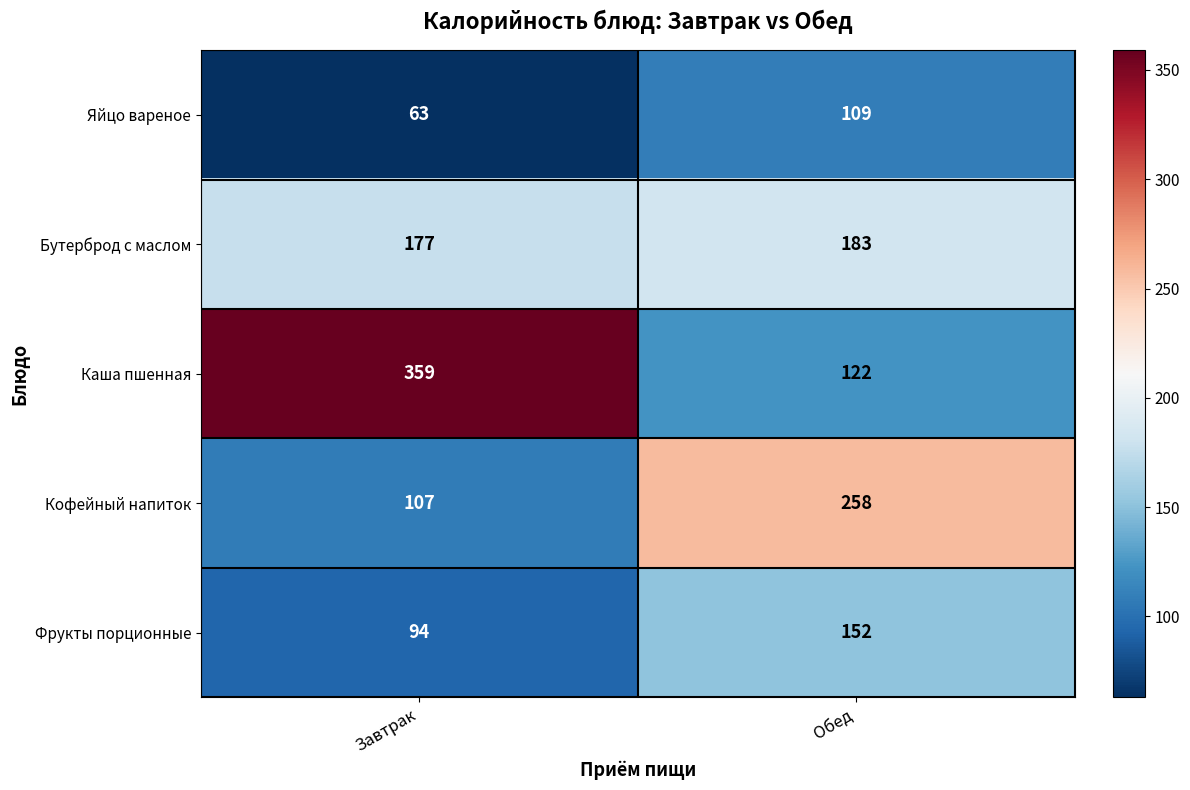

Which series has the widest spread of values?

Каша пшенная